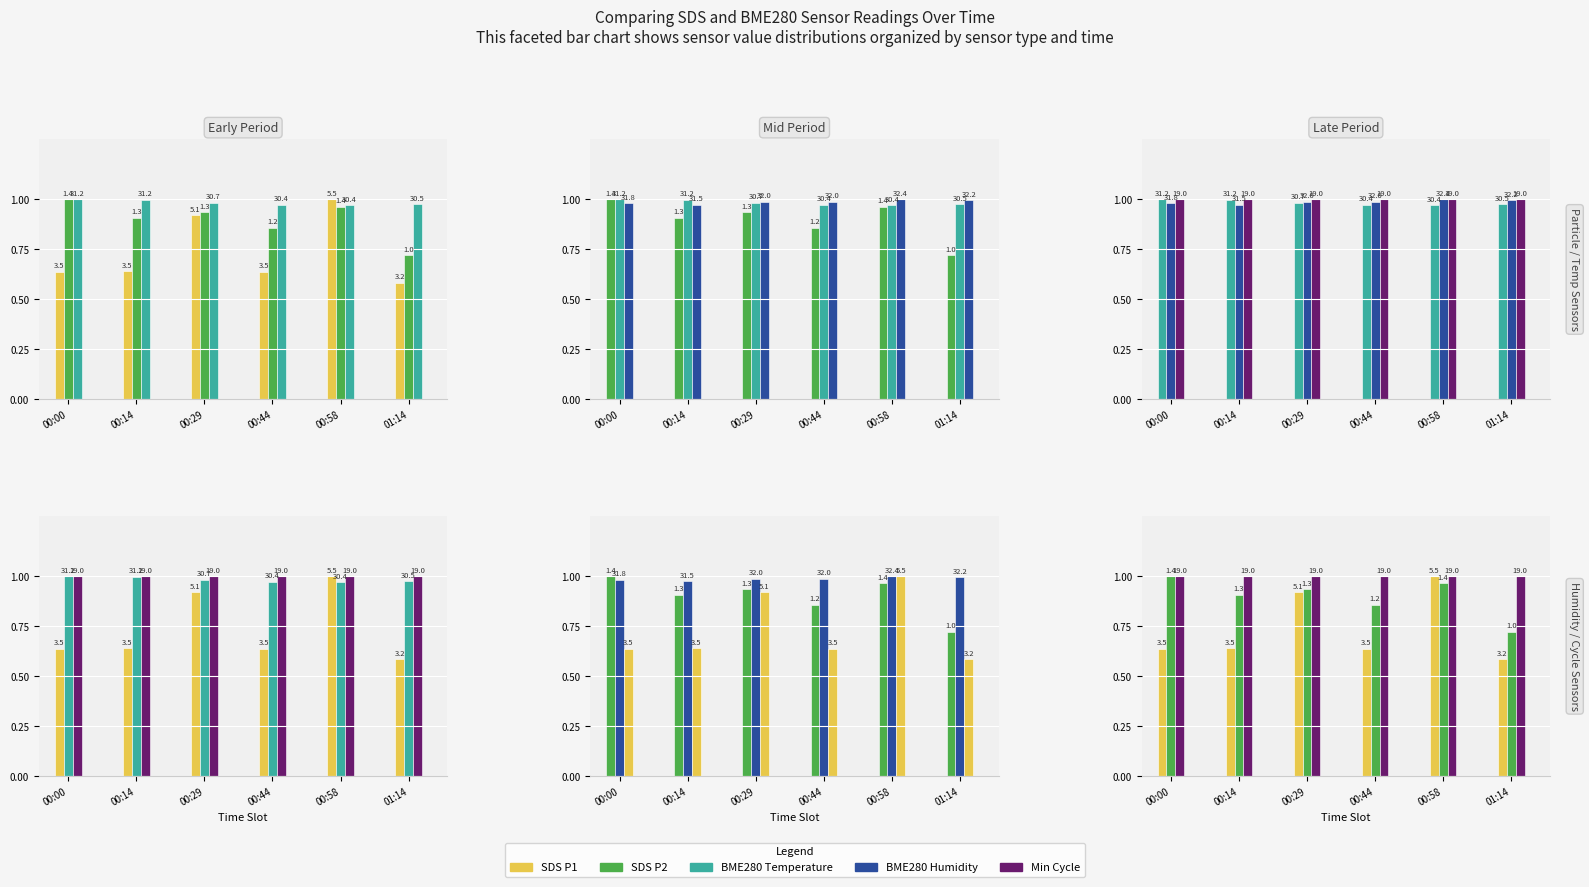

Reading right to left, extract all data points from this chart.

SDS P1: 01:14=0.6	00:58=1.0	00:44=0.6	00:29=0.9	00:14=0.6	00:00=0.6
SDS P2: 01:14=0.7	00:58=1.0	00:44=0.9	00:29=0.9	00:14=0.9	00:00=1.0
BME280 Temperature: 01:14=1.0	00:58=1.0	00:44=1.0	00:29=1.0	00:14=1.0	00:00=1.0
BME280 Humidity: 01:14=1.0	00:58=1.0	00:44=1.0	00:29=1.0	00:14=1.0	00:00=1.0
Min Cycle: 01:14=1.0	00:58=1.0	00:44=1.0	00:29=1.0	00:14=1.0	00:00=1.0